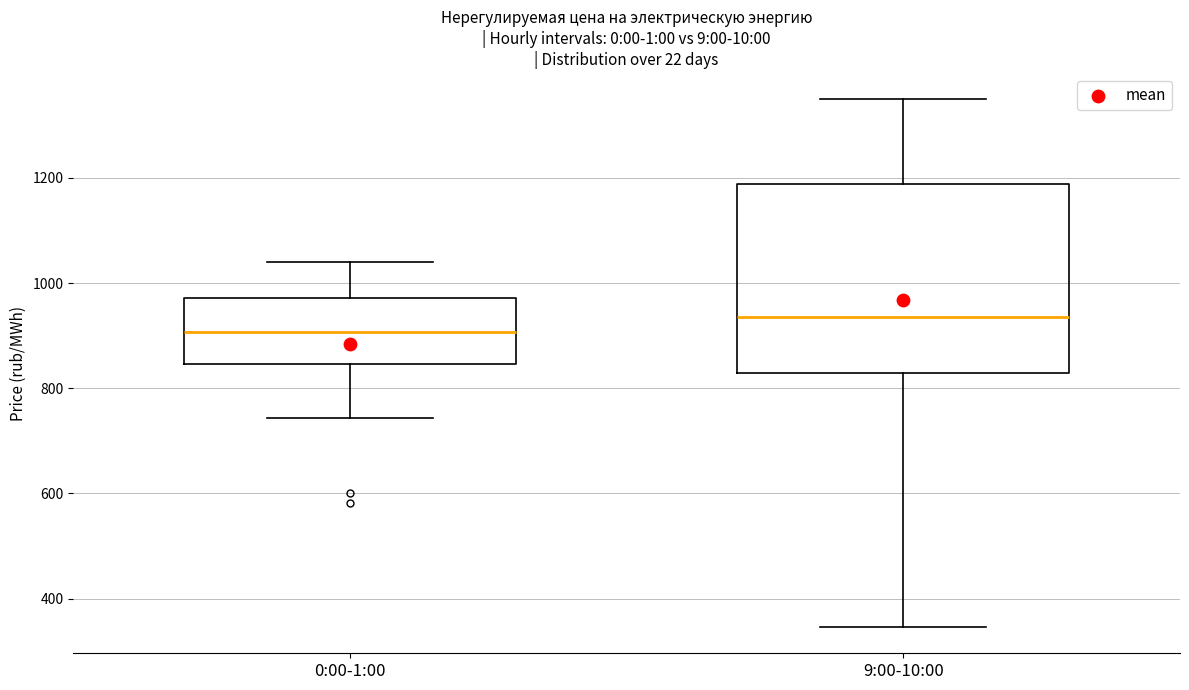

Which box is the tallest, from its lower edge to its upper edge?

9:00-10:00